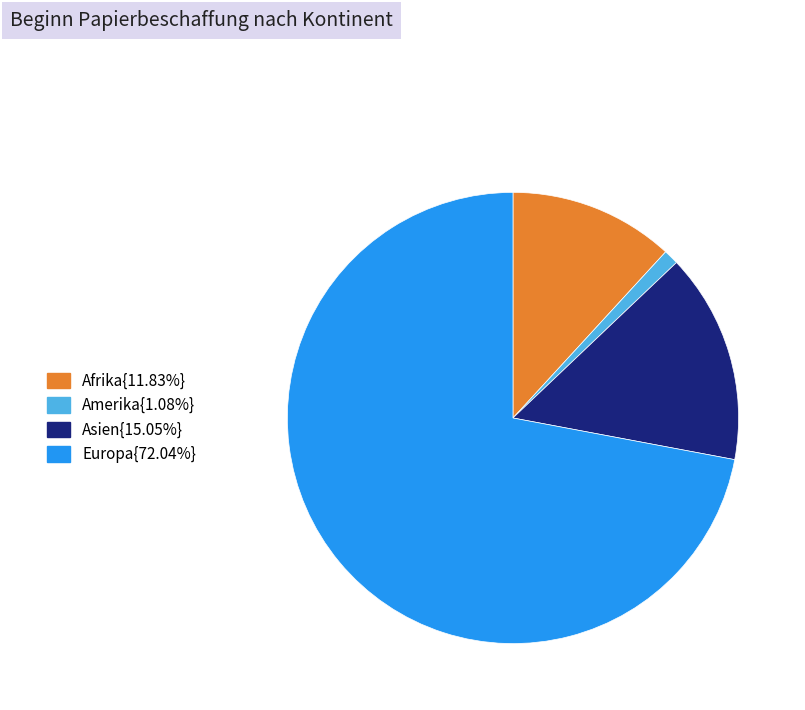

Is there a majority slice in this chart?

Yes